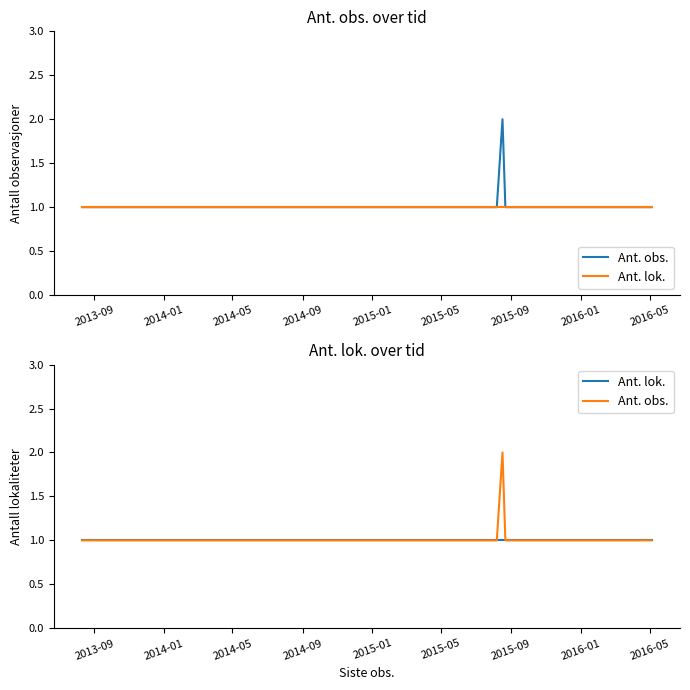

True or false: Ant. lok. has a value of 2 at 2015-09.

False